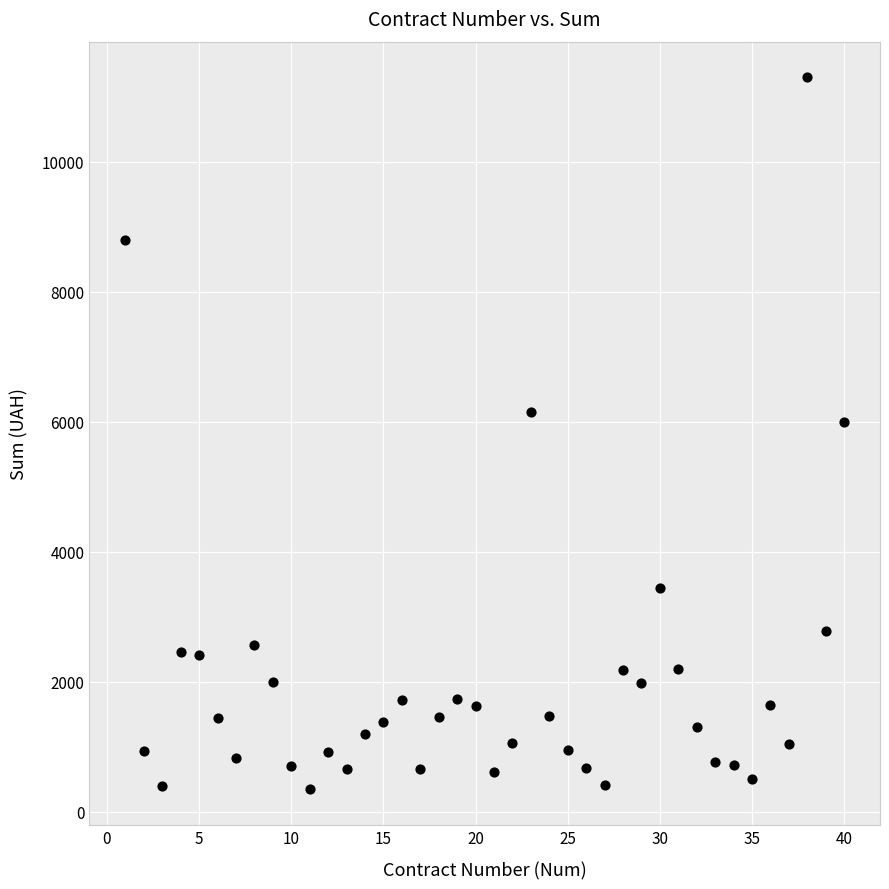

What Y value in the scatter plot is closest to 5821?

5998.4